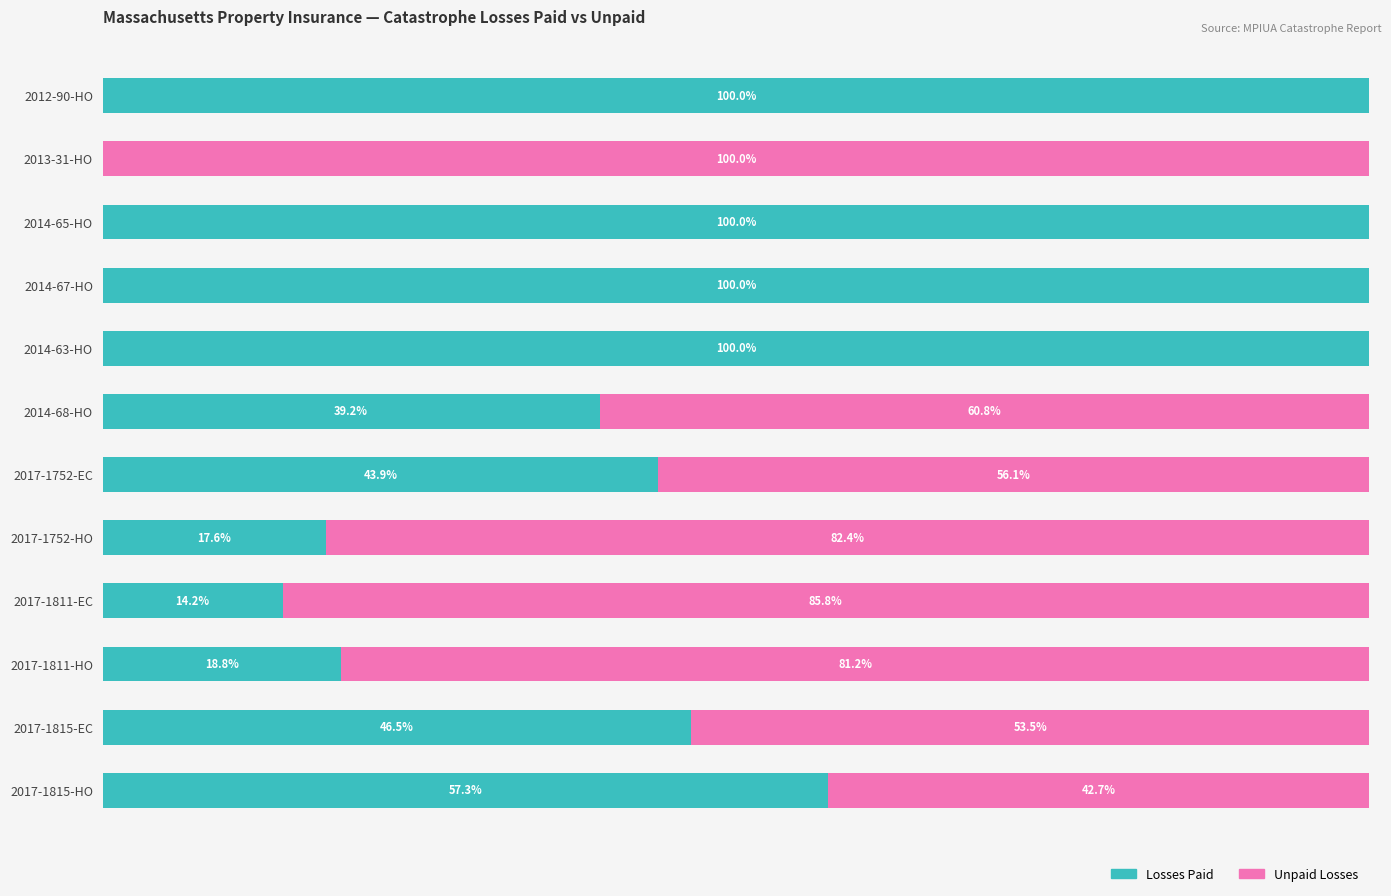

What are all the series names shown in the legend?

Losses Paid, Unpaid Losses